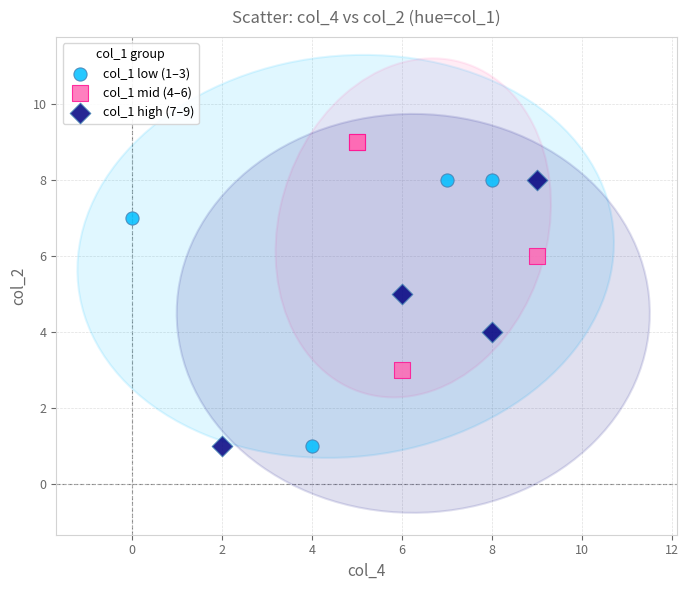

Which series reaches the maximum Y coordinate?

col_1 mid (4–6)